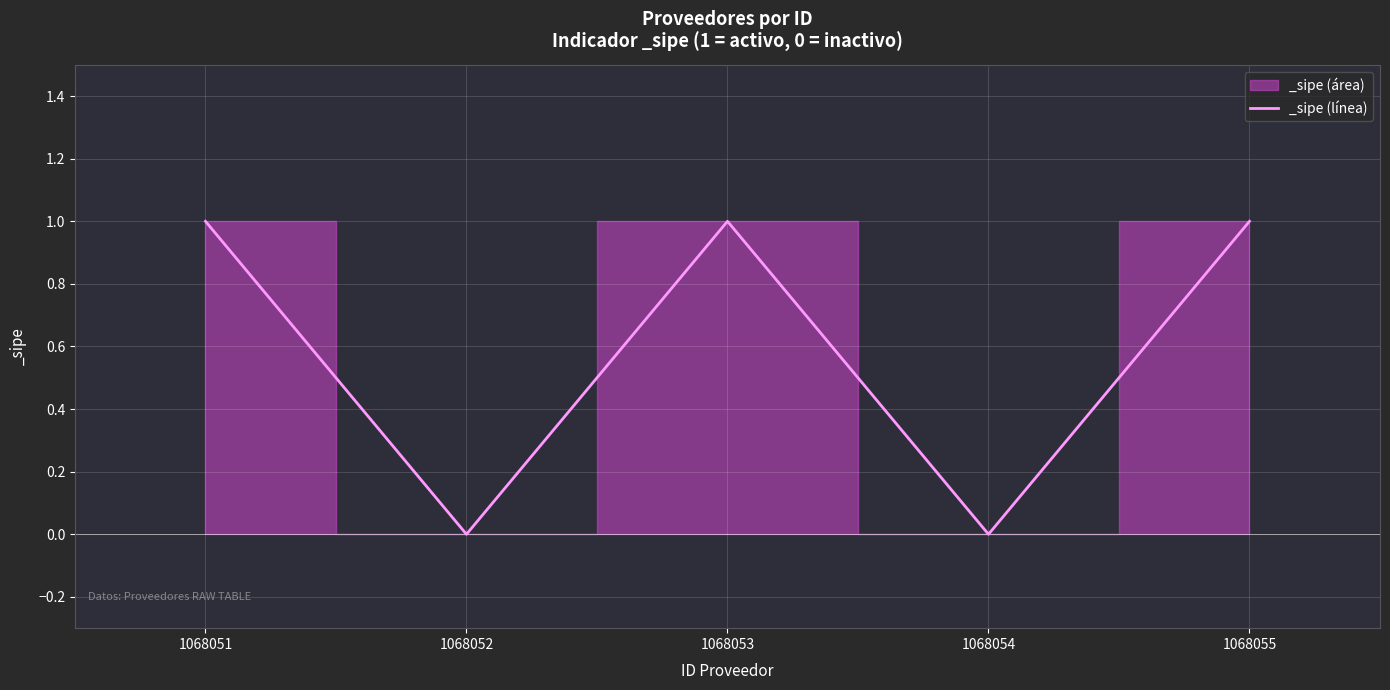

True or false: the data has more than 0 interior local peaks.

True